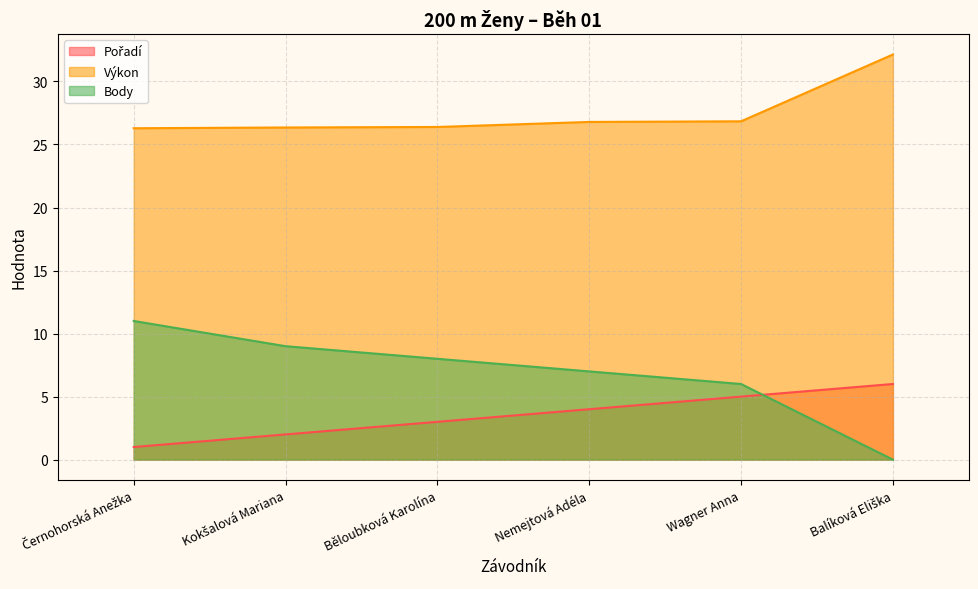

True or false: Pořadí has a value of 1.6 at Nemejtová Adéla.

False